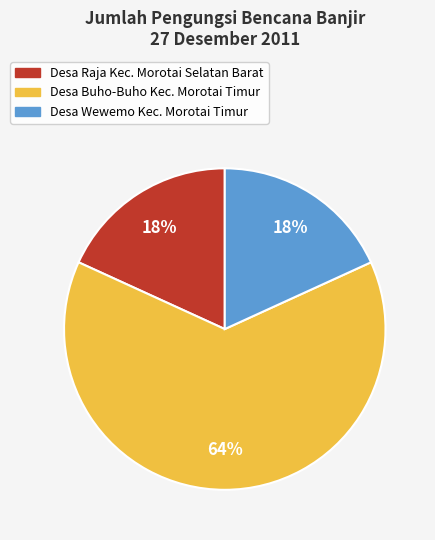

Between Desa Raja Kec. Morotai Selatan Barat and Desa Buho-Buho Kec. Morotai Timur, which is larger?

Desa Buho-Buho Kec. Morotai Timur